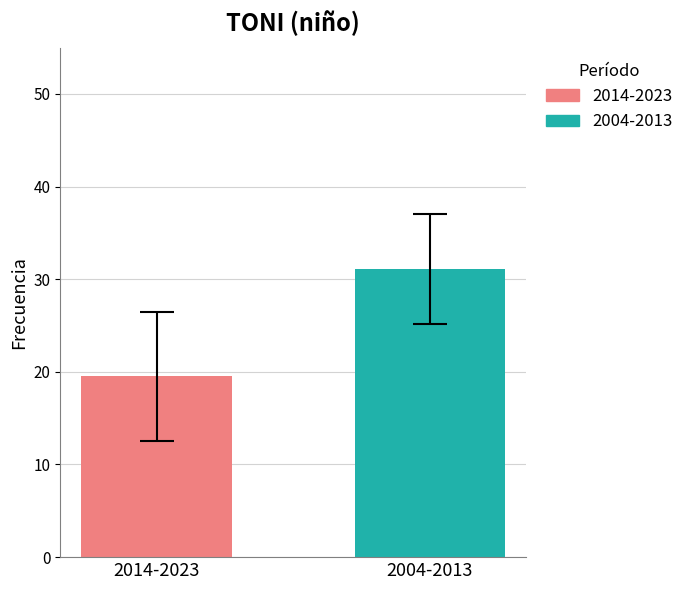

Which series has the largest range (max minus min)?

2014-2023